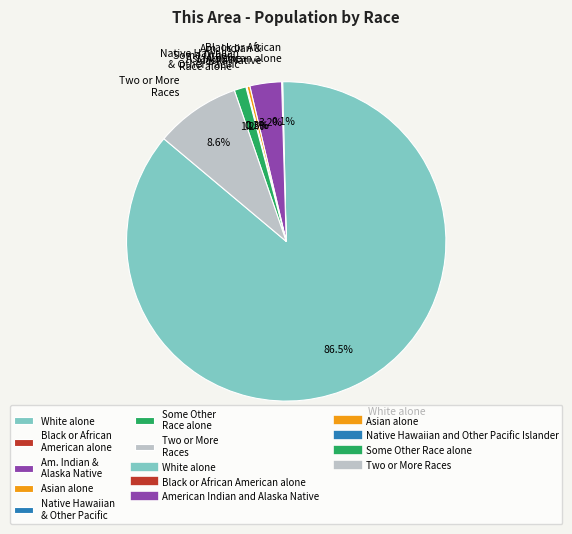

Is there any slice that represents more than half of the pie?

Yes